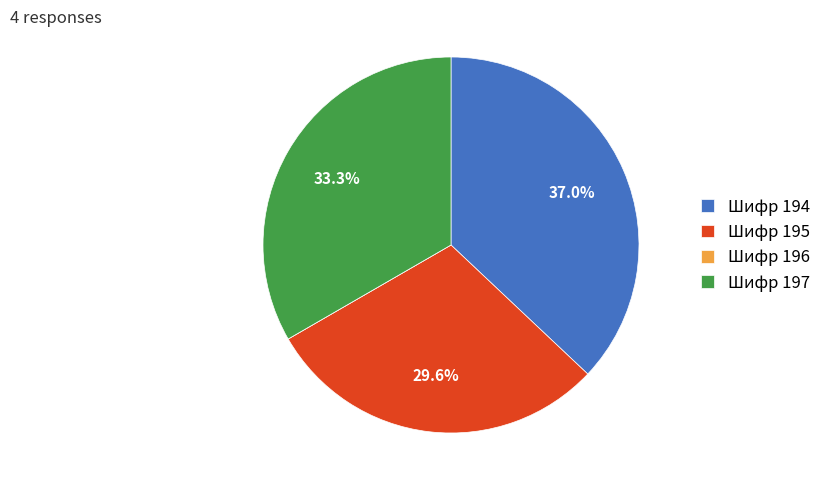

Do Шифр 197 and Шифр 194 together represent more than half of the pie?

Yes